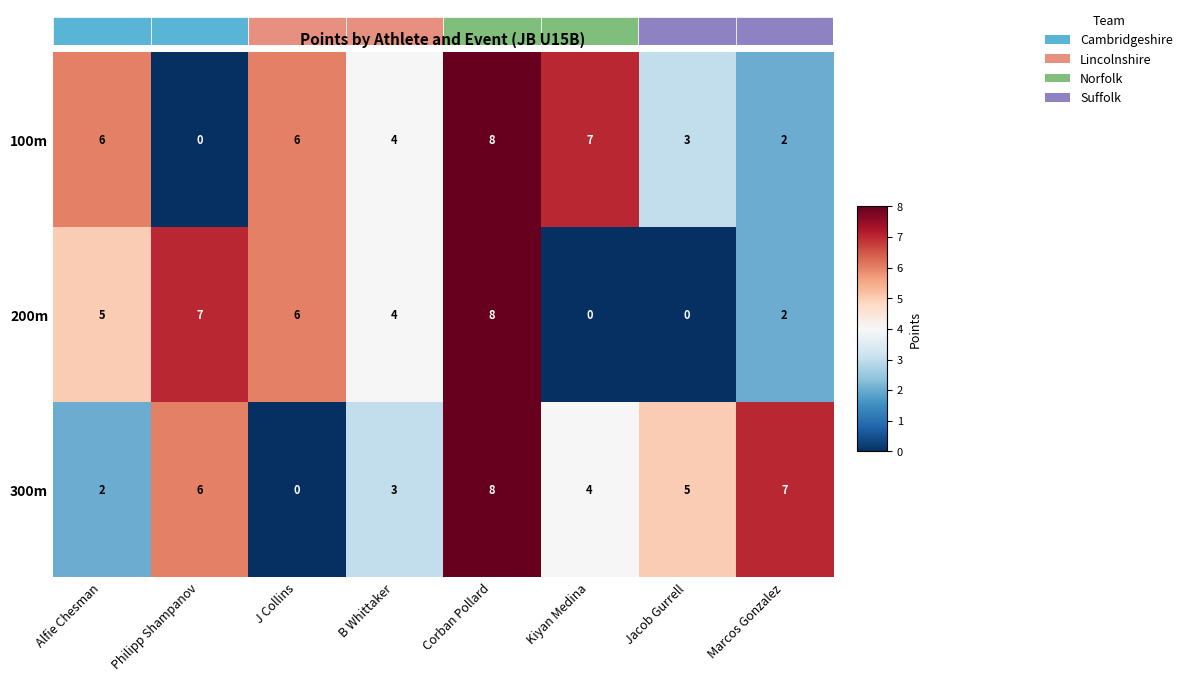

What is the sum of the 100m values at Philipp Shampanov and J Collins?

6